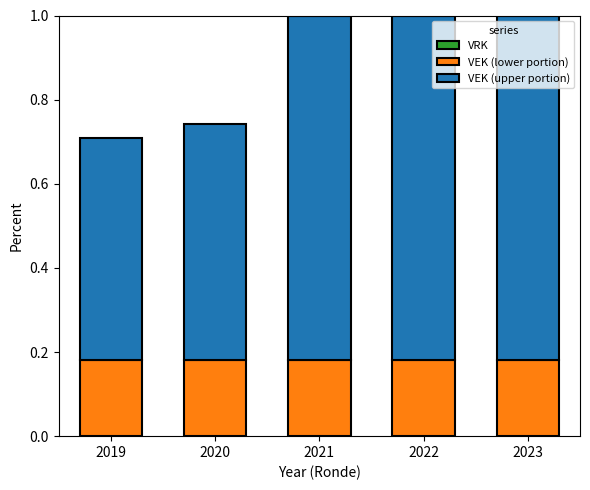

What is the total value across all series at 2019?

0.7